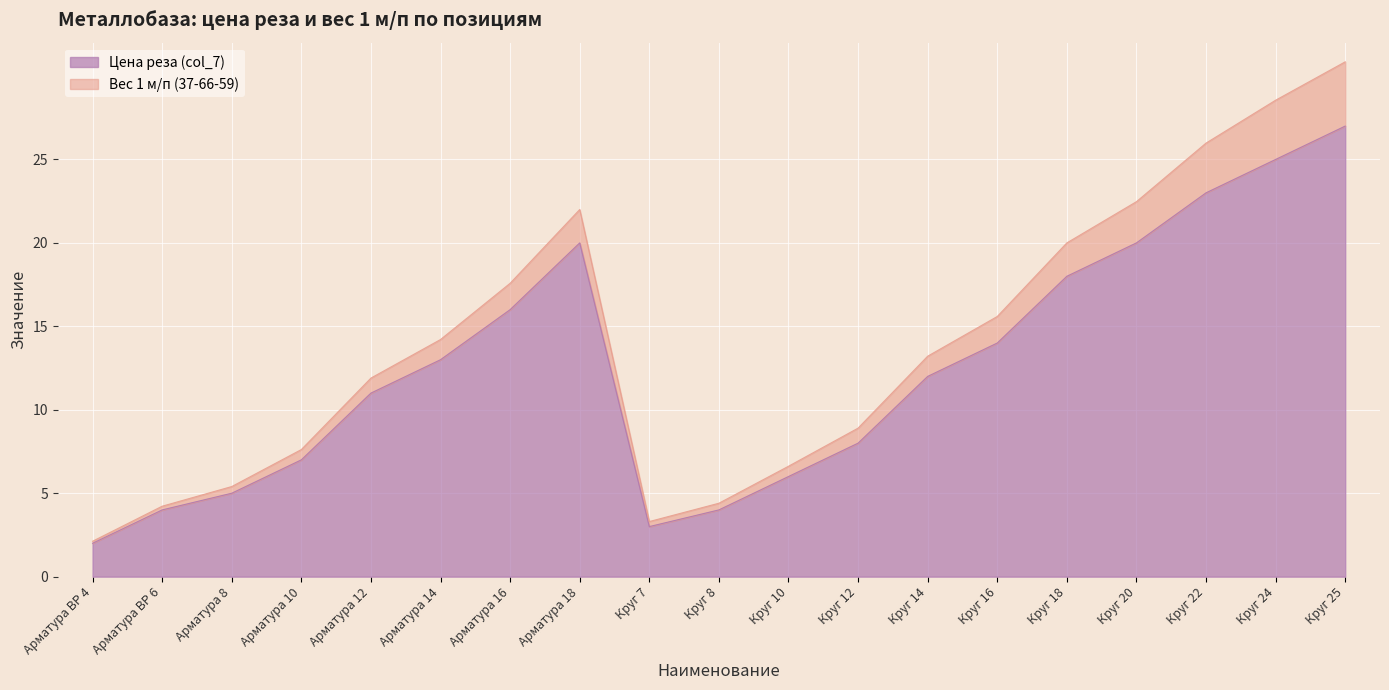

Where is the first local maximum for Вес 1 м/п (37-66-59)?

Арматура 18